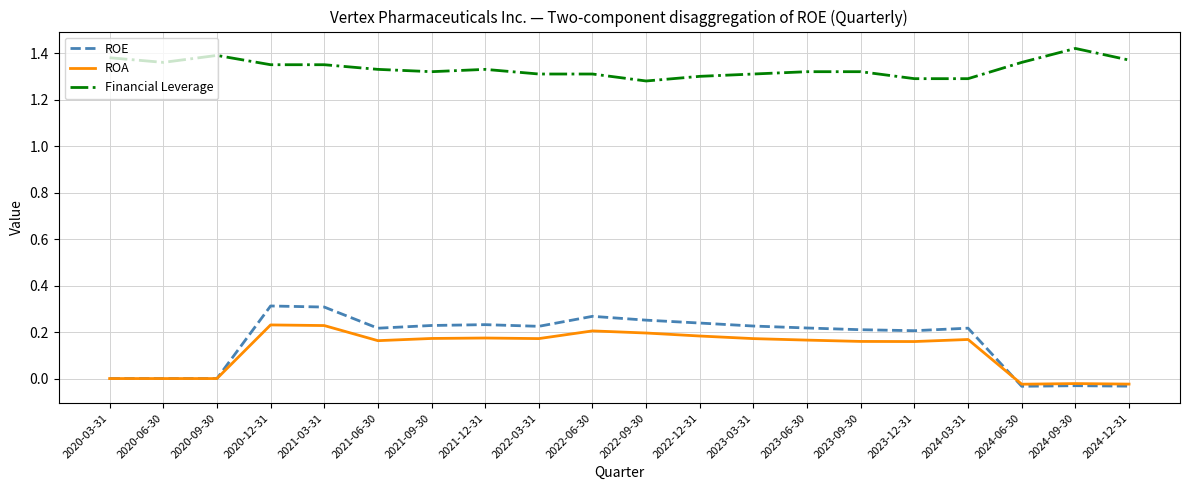

Which series has the largest total across all categories?

Financial Leverage